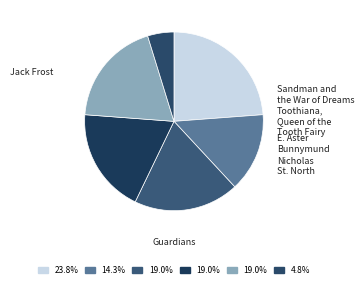

Is there any slice that represents more than half of the pie?

No